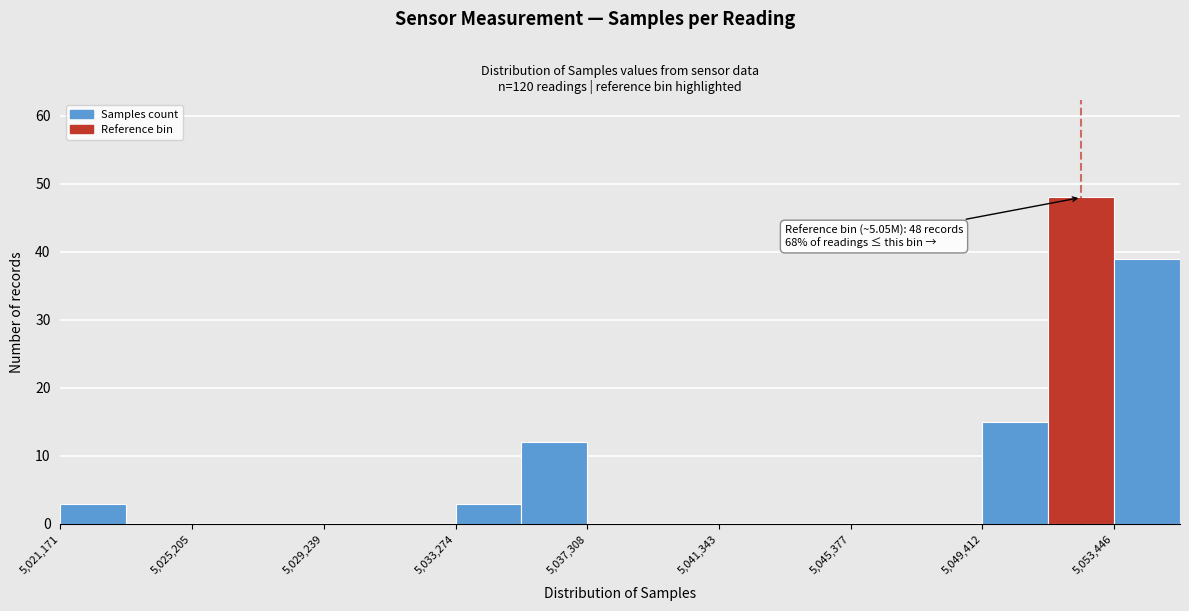

Which range on the x-axis has the tallest bar?

5051500 to 5053500